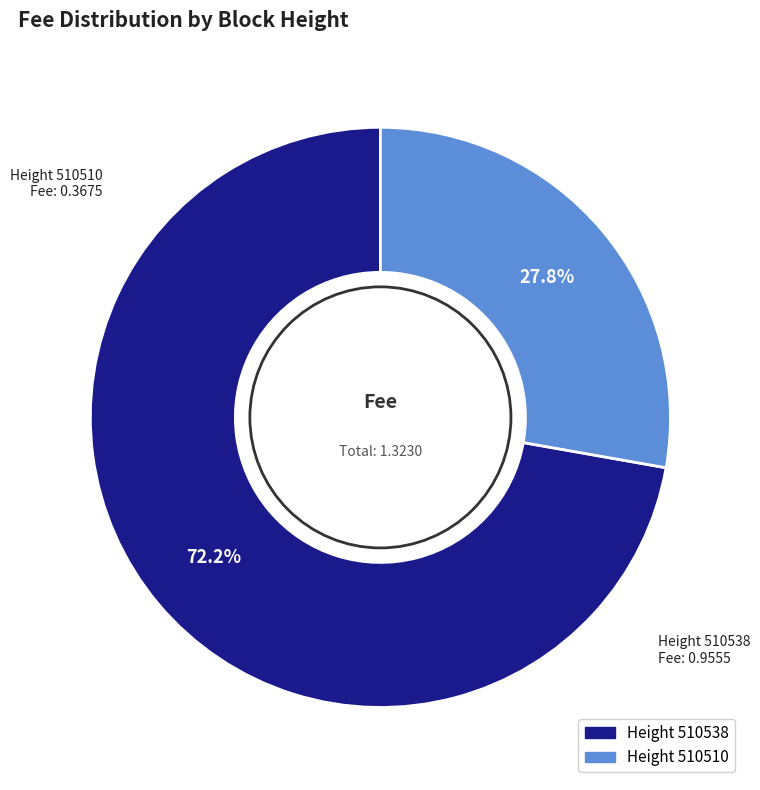

Count the number of slices in the pie.

2